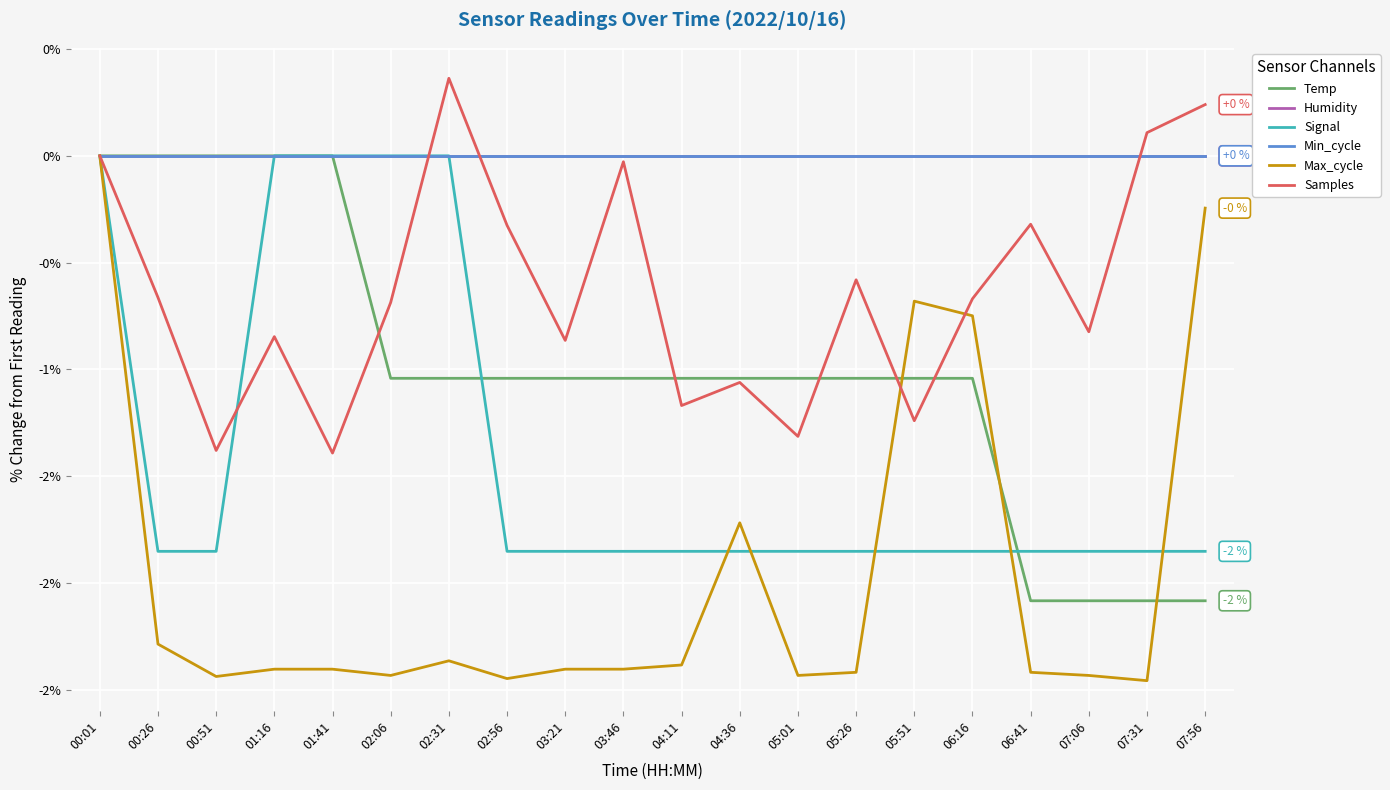

True or false: Temp and Humidity cross at least once.

False